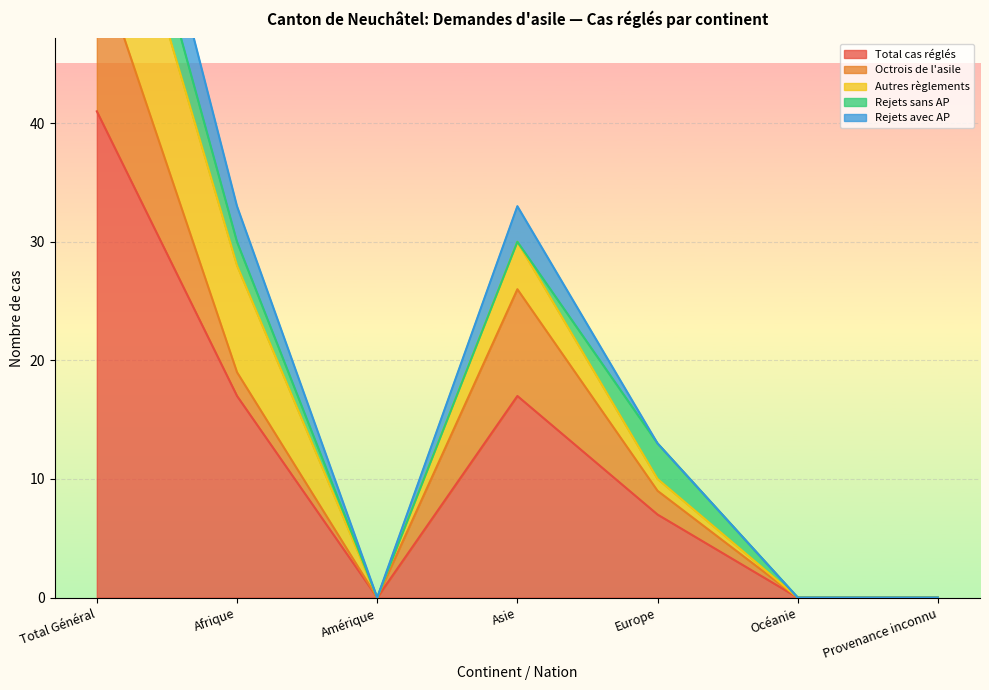

What is the label of the 5th point from the right?

Amérique